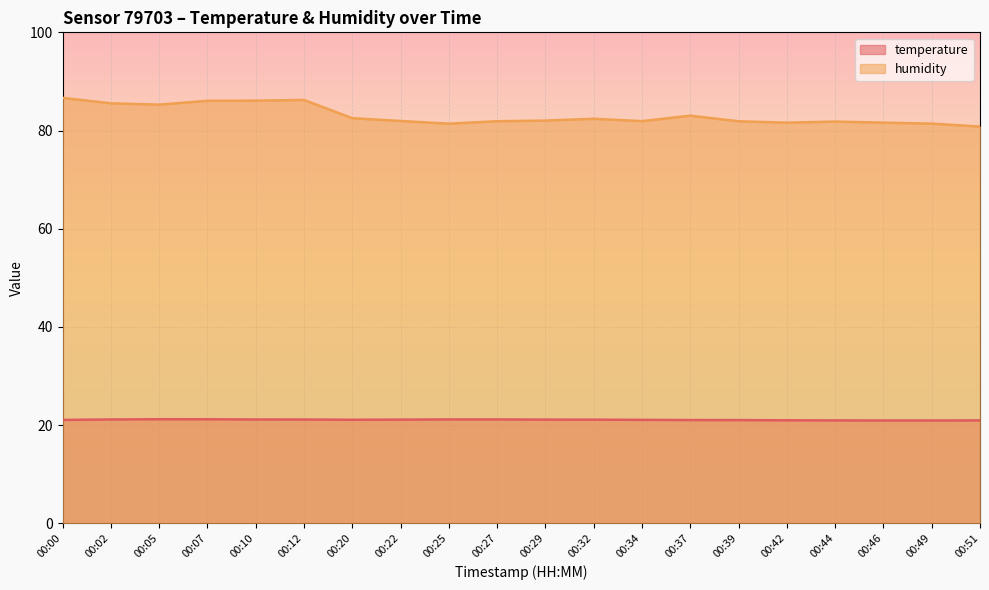

At how many categories does at least one series exceed 65?

20